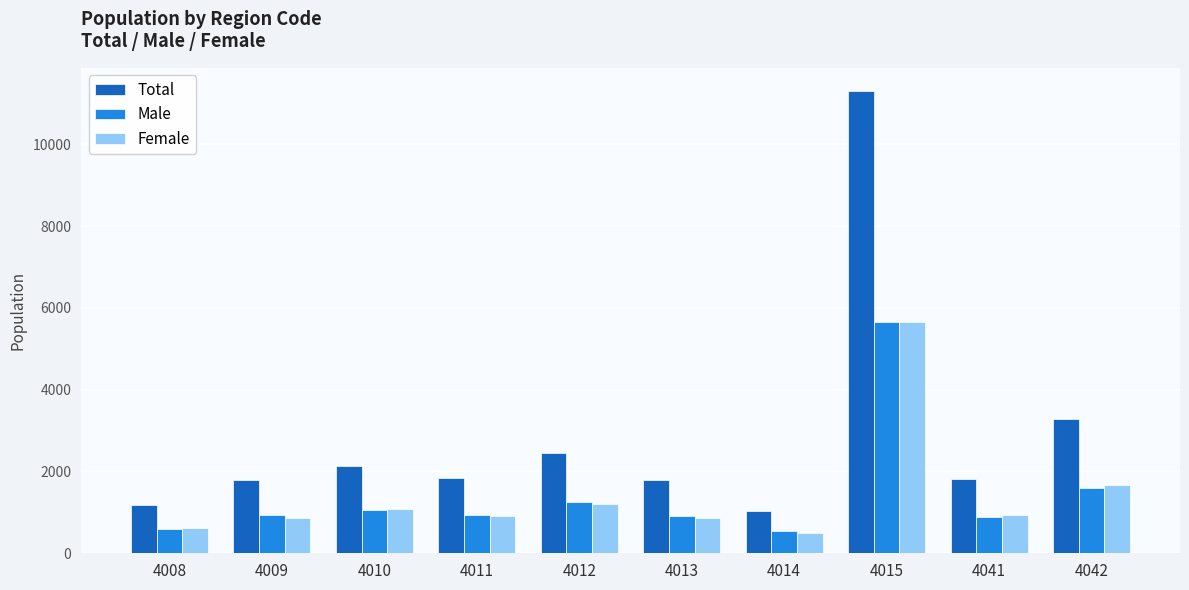

What is the sum of the Male values at 4014 and 4010?

1586